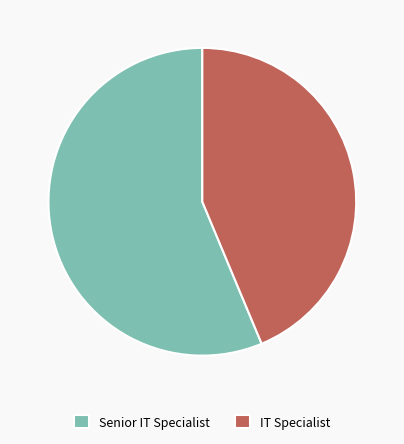

How many segments does this pie chart have?

2